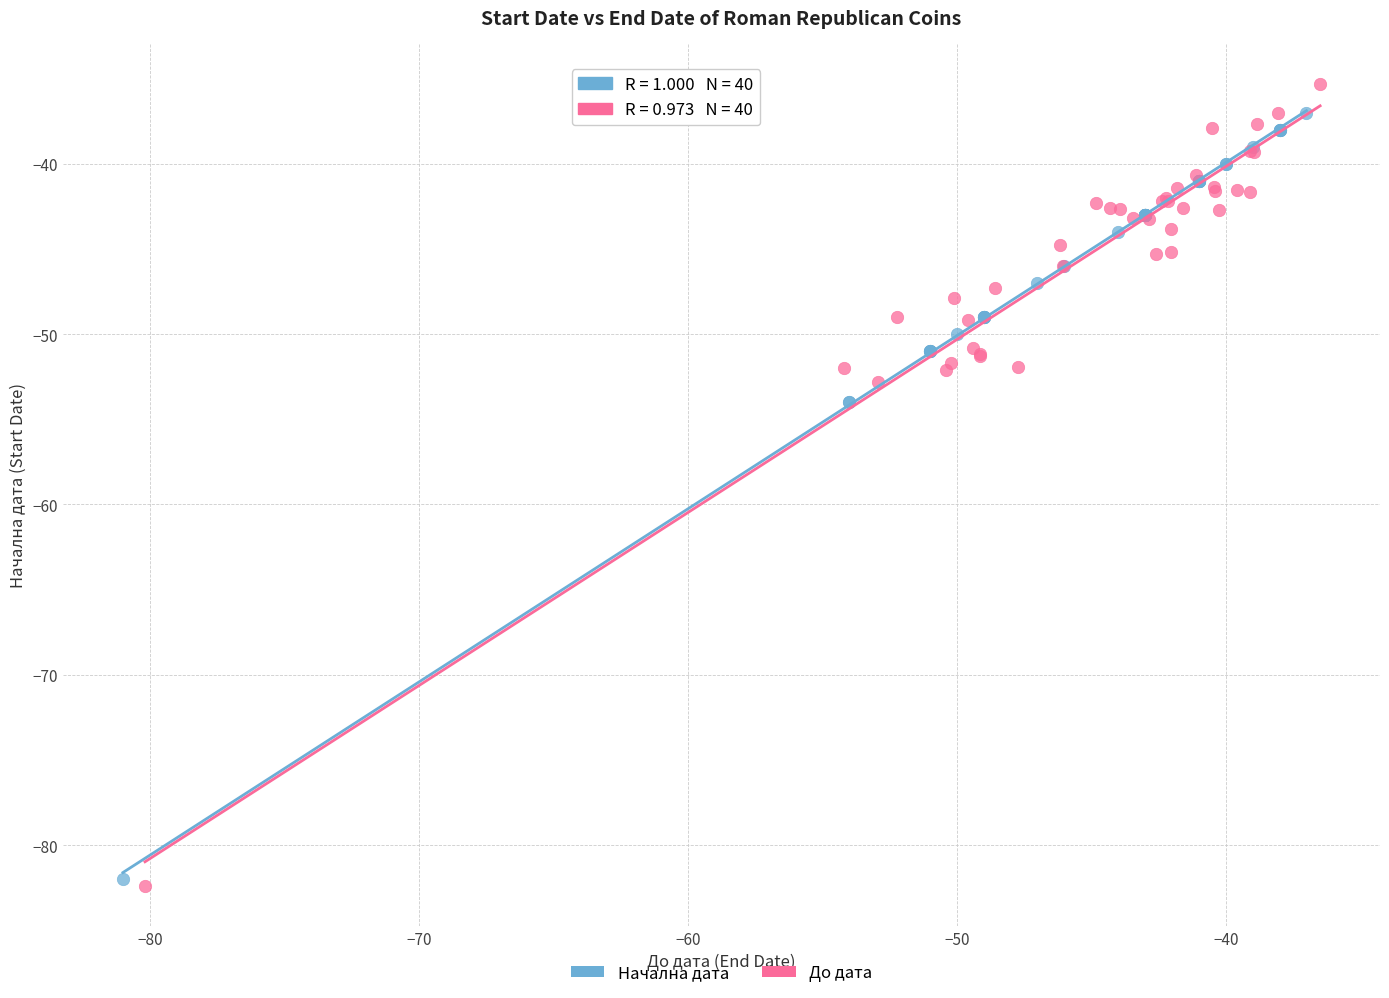

Which series has the largest Y range (max minus min)?

До дата